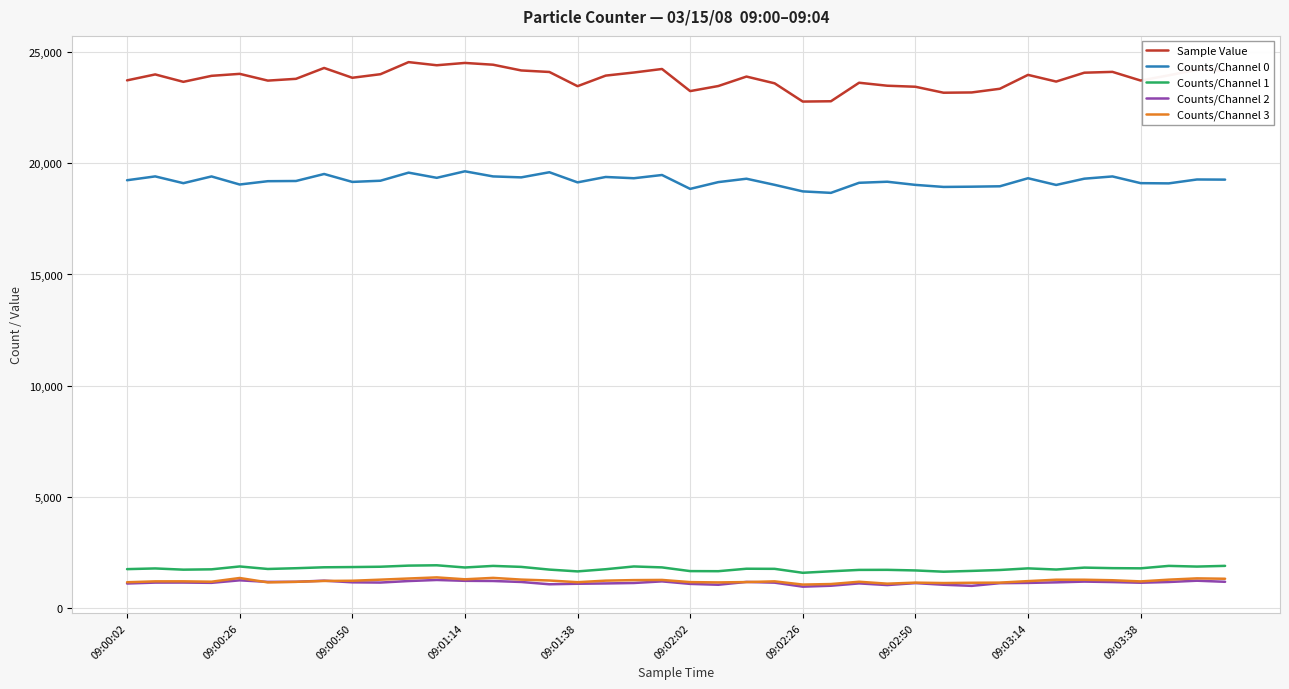

True or false: Counts/Channel 1 has more than 0 interior local peaks.

True